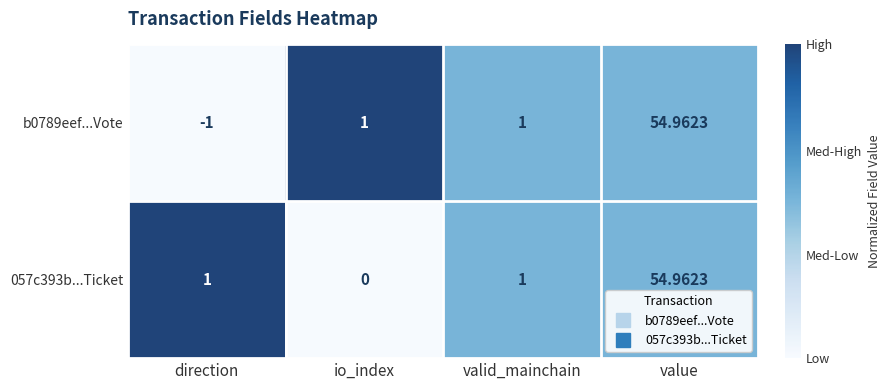

At which label does b0789eef...Vote reach its minimum?

direction